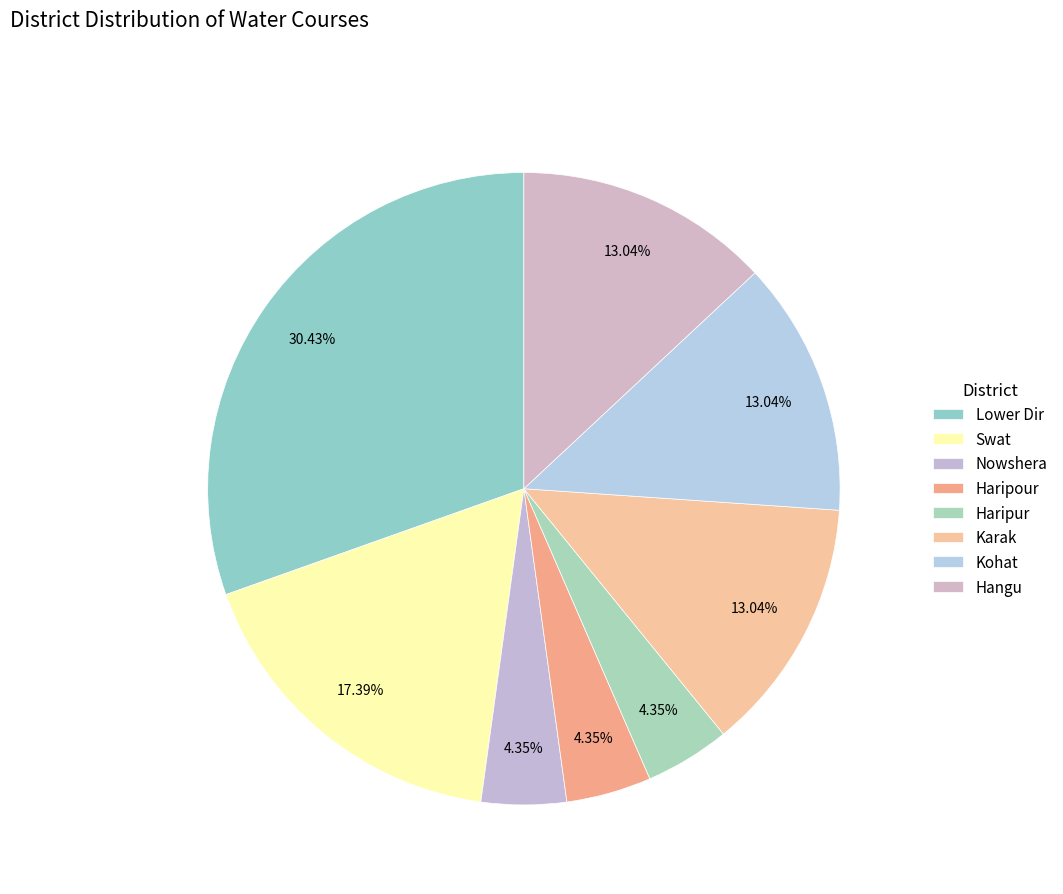

Which slice is the largest?

Lower Dir